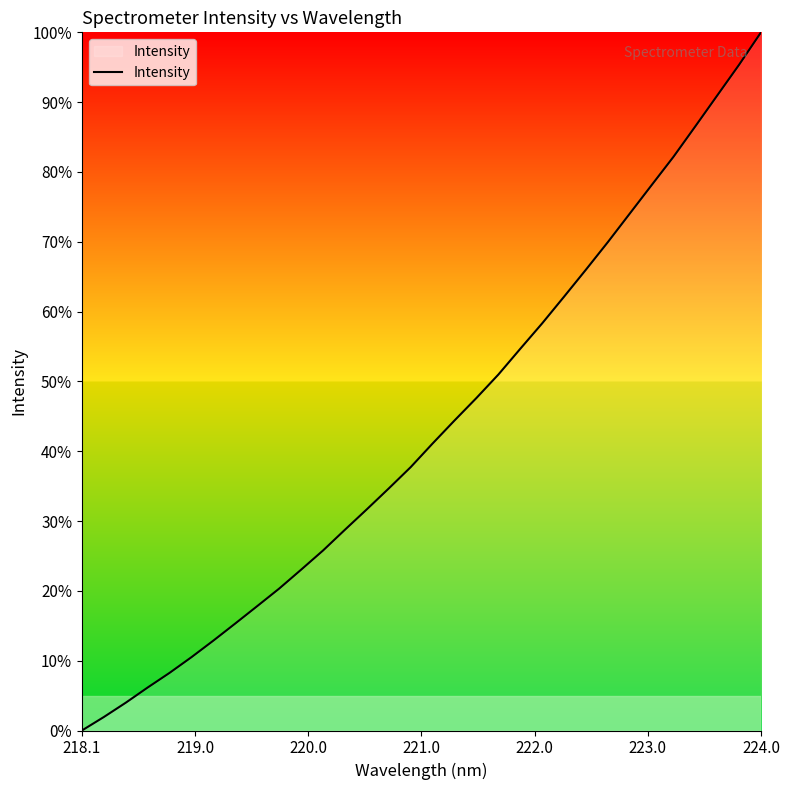

What is the greatest value displayed?

100.0